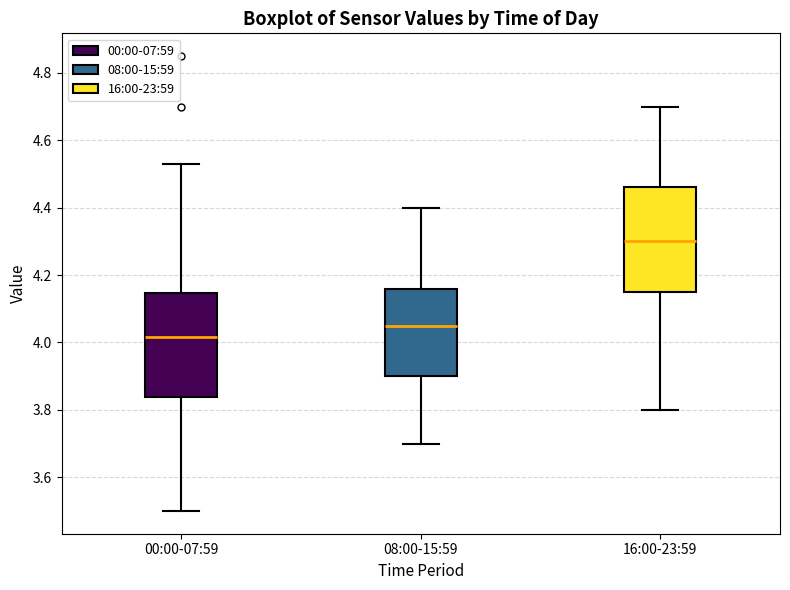

Where does the upper whisker of the box for 08:00-15:59 end on the y-axis? The values are not printed on the chart, so give them approximately, as read against the axis.

4.40